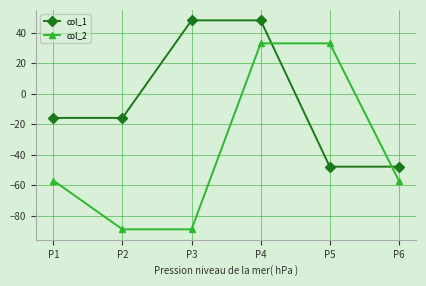

How many negative values does the col_2 series have?

4